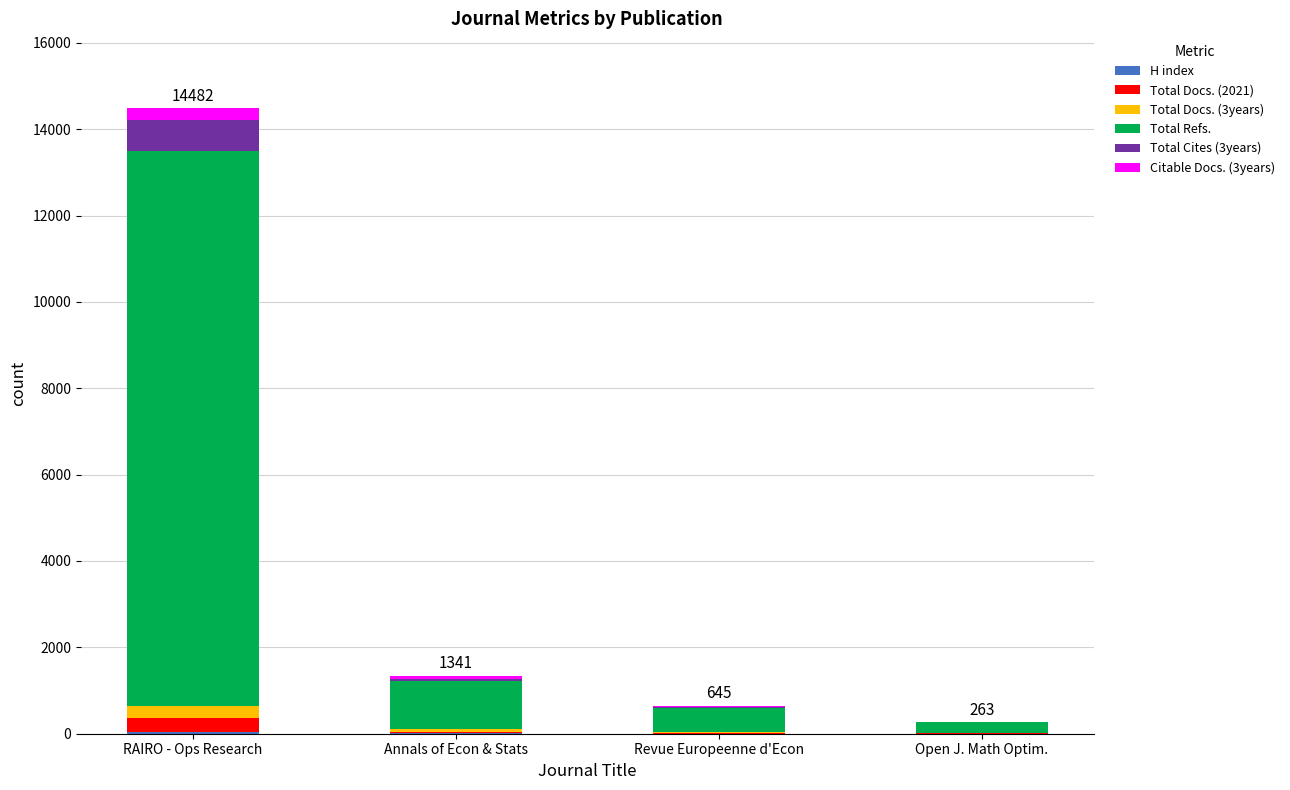

Where does the Total Docs. (2021) series first go above 24?

RAIRO - Ops Research